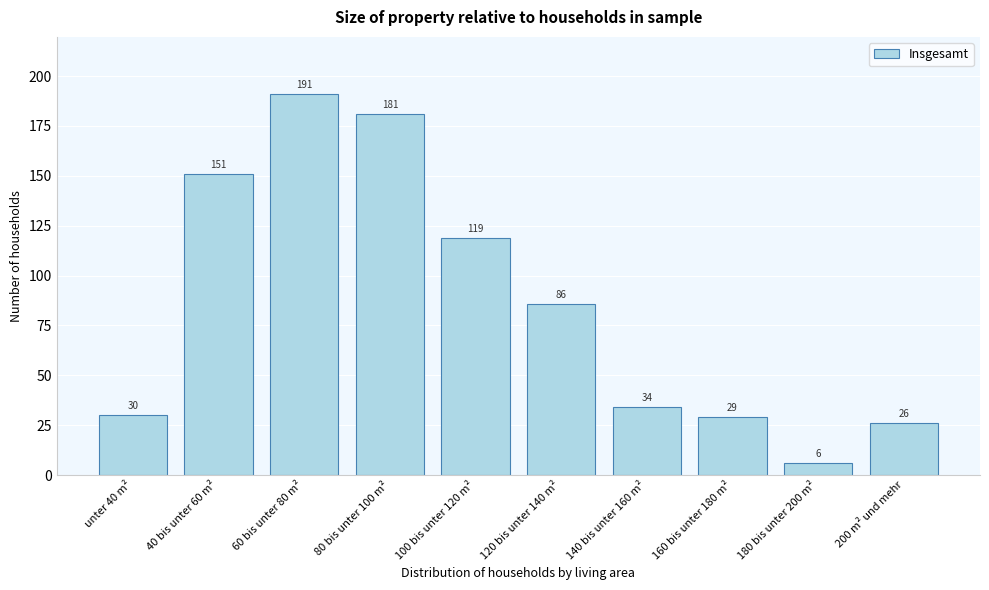

Reading right to left, list all the values displayed in this chart.

200 m² und mehr=26	180 bis unter 200 m²=6	160 bis unter 180 m²=29	140 bis unter 160 m²=34	120 bis unter 140 m²=86	100 bis unter 120 m²=119	80 bis unter 100 m²=181	60 bis unter 80 m²=191	40 bis unter 60 m²=151	unter 40 m²=30